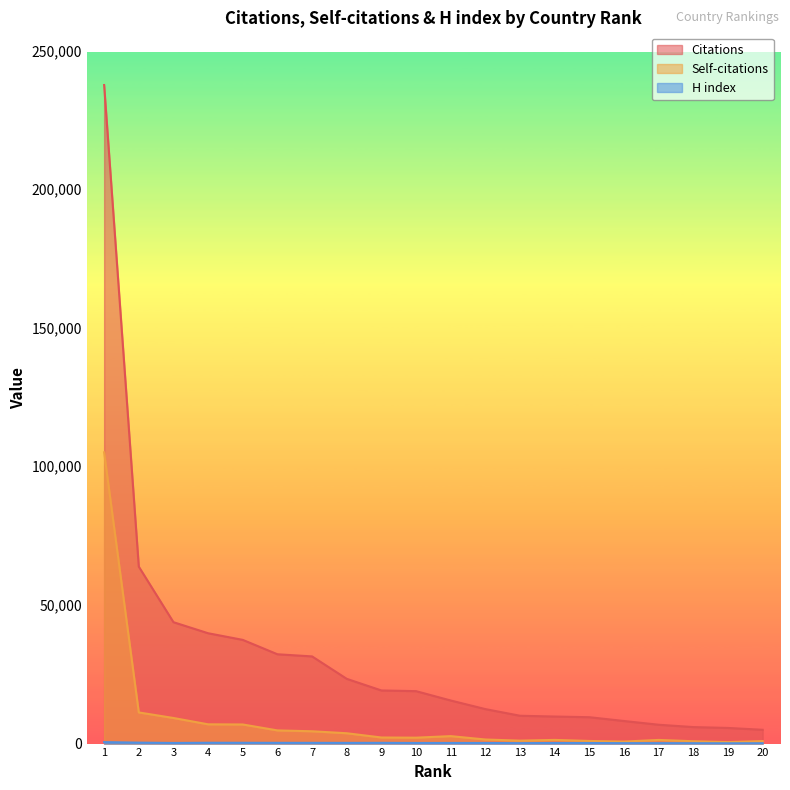

Reading right to left, transcribe all the data shown in this chart.

Citations: 4972	5642	5948	6795	8139	9510	9755	10035	12434	15535	18907	19155	23346	31435	32211	37397	39792	43778	63813	237486
Self-citations: 904	530	847	1317	726	945	1327	1058	1473	2688	2133	2195	3730	4441	4750	6890	6948	9230	11231	105035
H index: 124	107	130	154	153	199	209	157	216	226	220	264	252	265	269	287	295	228	340	532